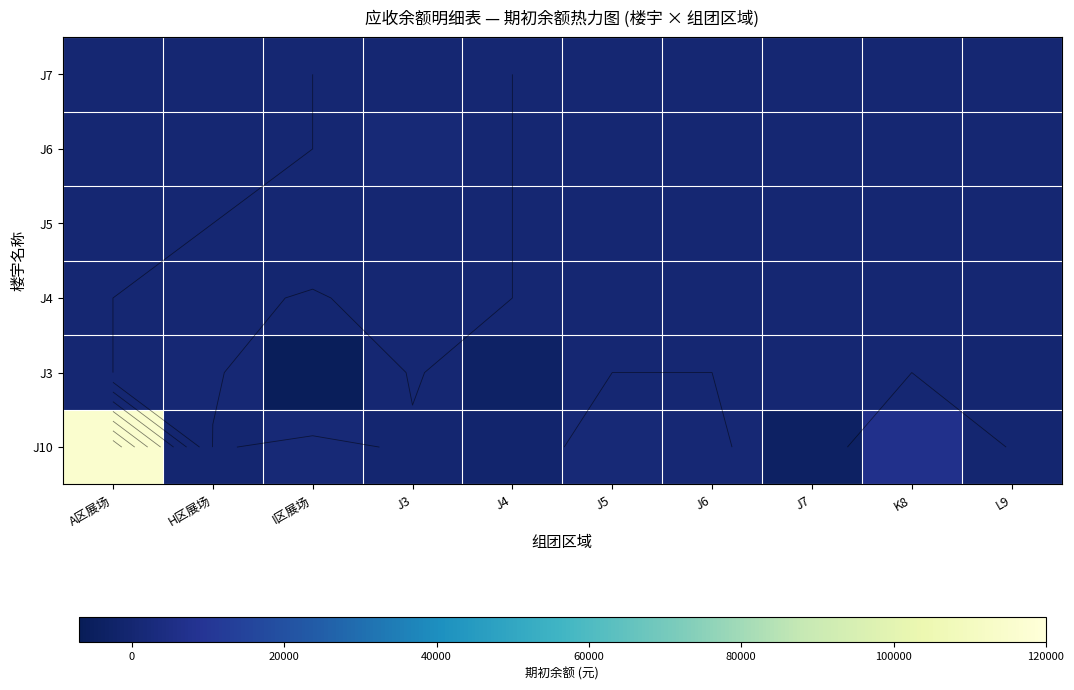

What is the smallest value displayed?

-6061.2